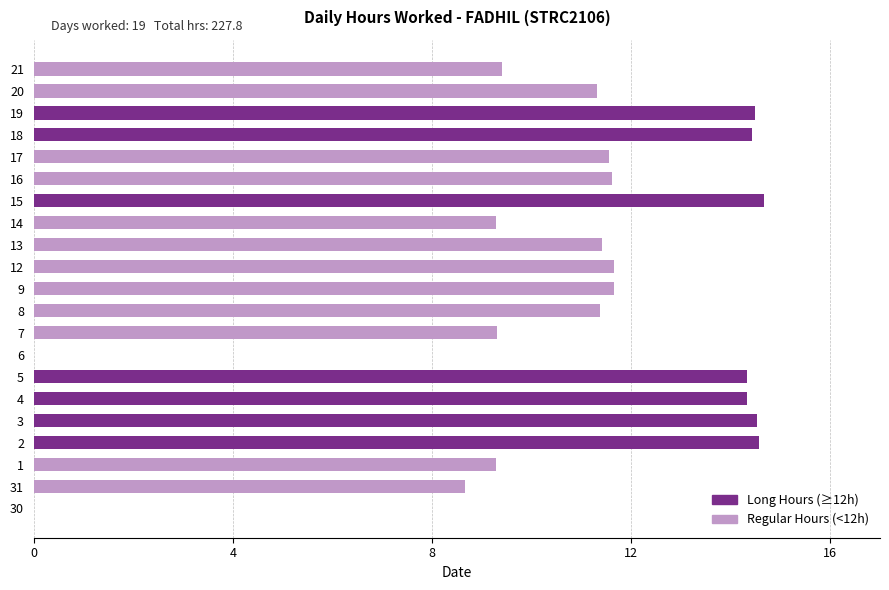

Reading right to left, transcribe all the data shown in this chart.

Regular Hours (<12h): 9.4	11.3	0.0	0.0	11.6	11.6	0.0	9.3	11.4	11.7	11.7	11.4	9.3	0.0	0.0	0.0	0.0	0.0	9.3	8.7	0.0
Long Hours (≥12h): 0.0	0.0	14.5	14.4	0.0	0.0	14.7	0.0	0.0	0.0	0.0	0.0	0.0	0.0	14.3	14.3	14.5	14.6	0.0	0.0	0.0